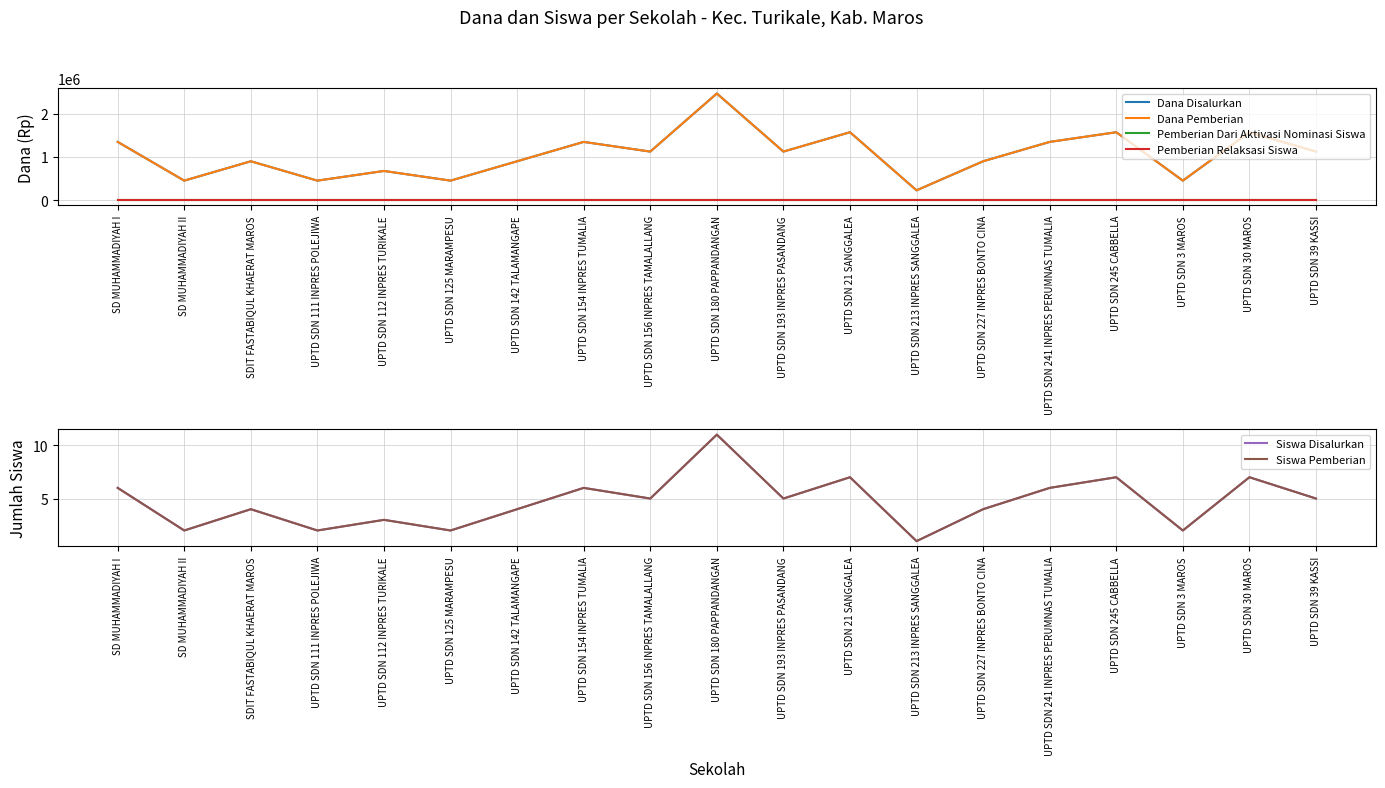

Where does the Dana Disalurkan series first go above 1125000?

SD MUHAMMADIYAH I